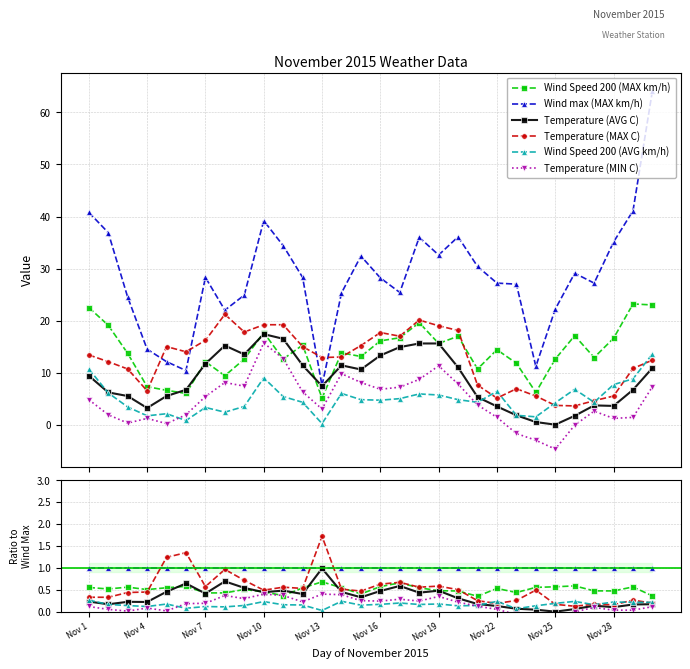

How many distinct data groups are displayed?

6